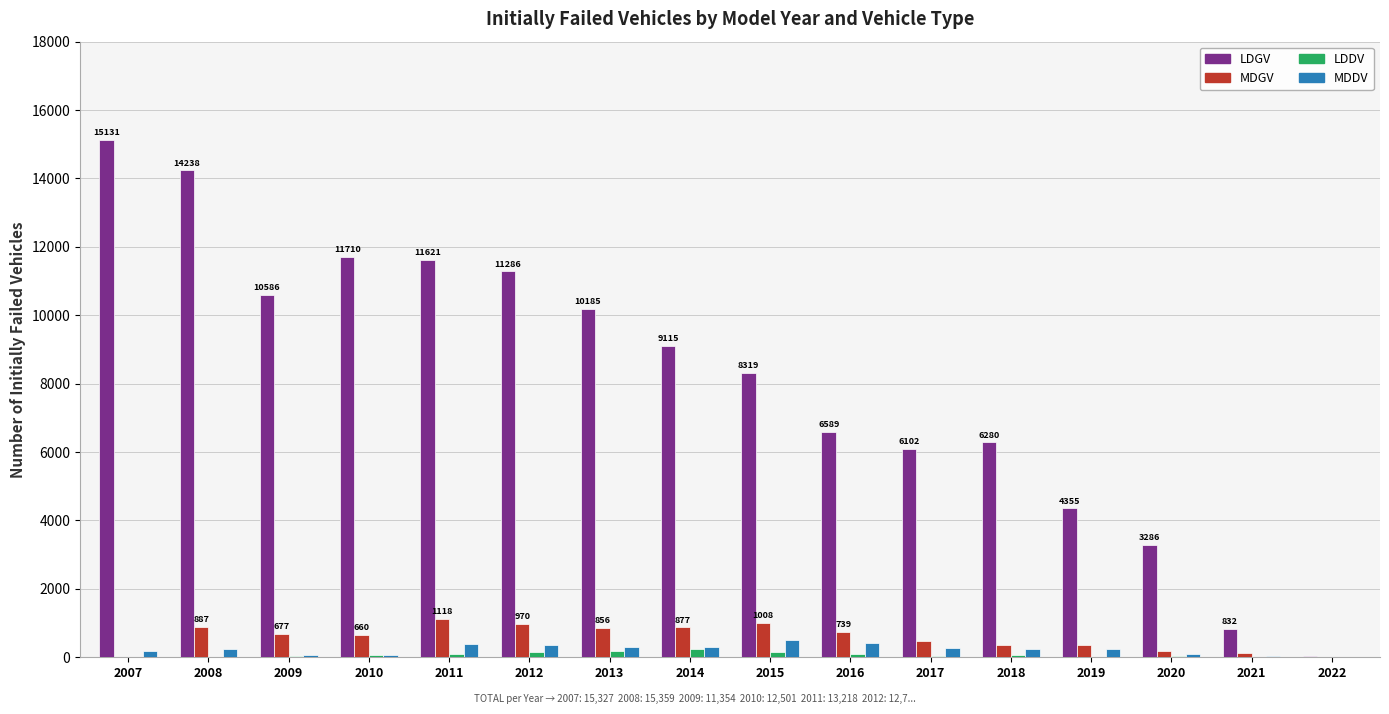

Which series has the largest total across all categories?

LDGV